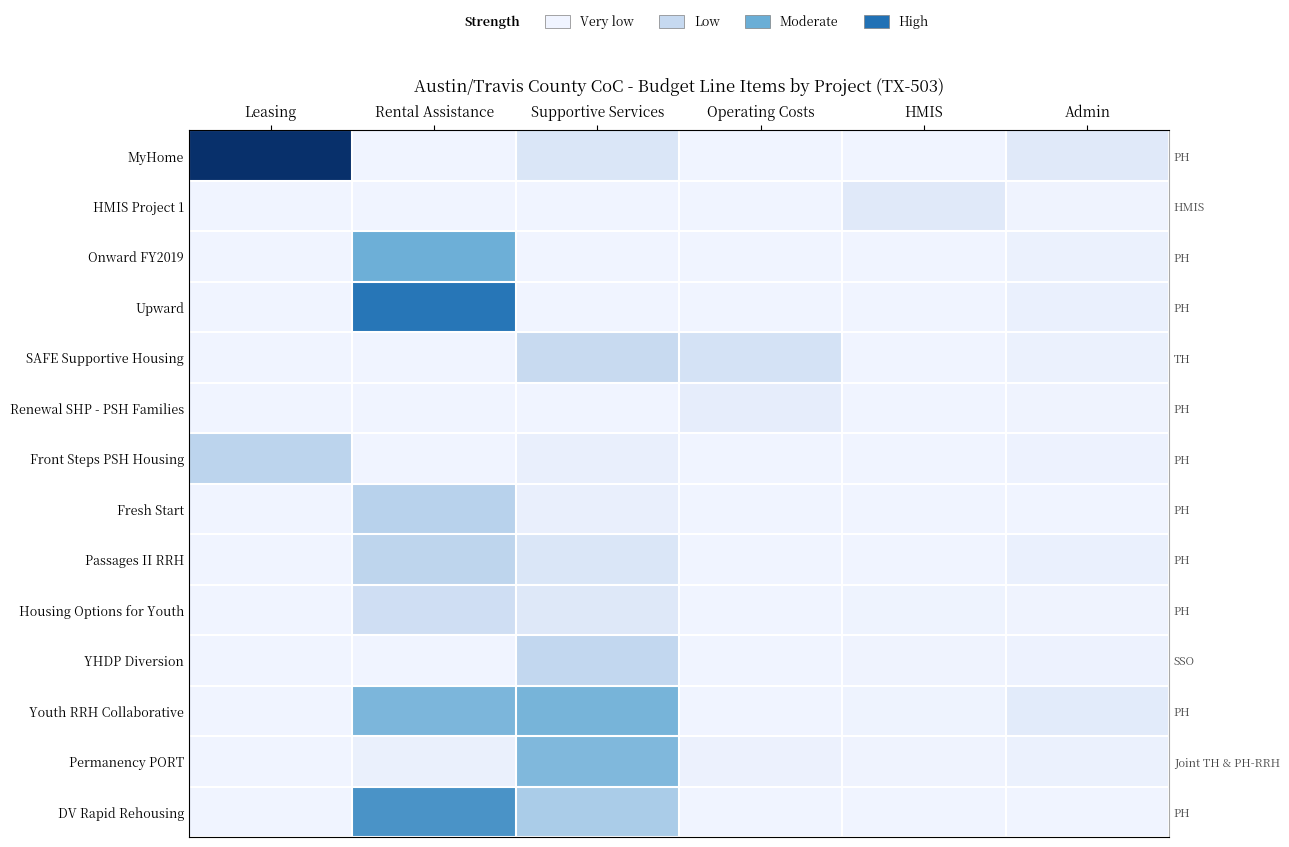

Which series has the largest range (max minus min)?

MyHome